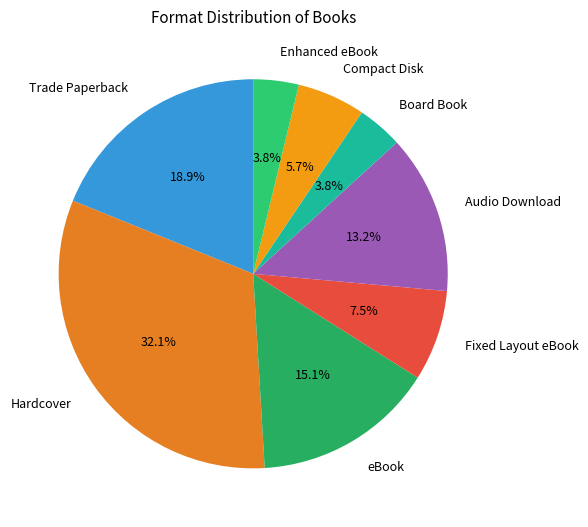

Count the number of slices in the pie.

8